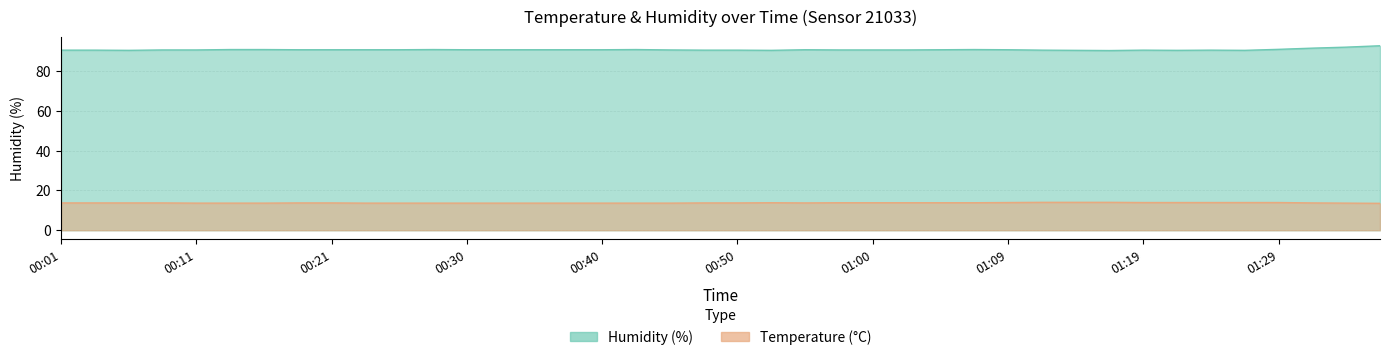

True or false: temperature and humidity cross at least once.

False